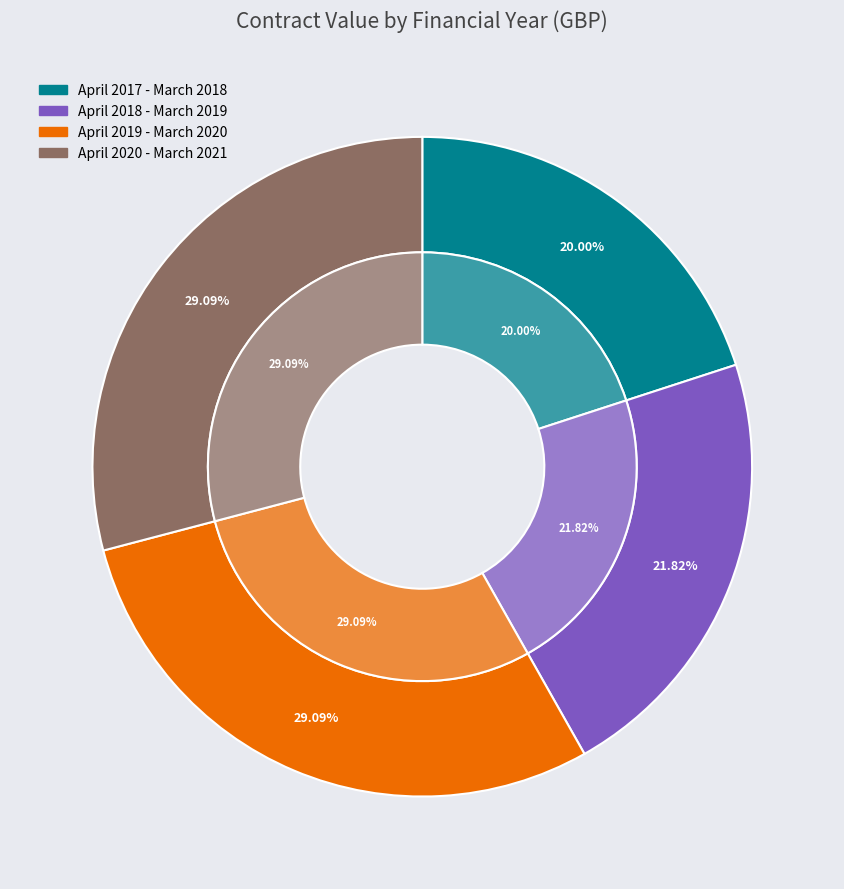

To the nearest percent, what percentage of the pie is April 2017 - March 2018?

20%